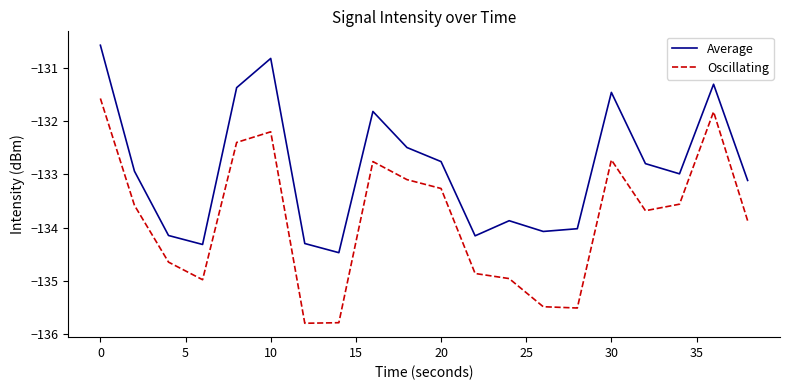

What is the difference between the maximum and minimum values in the Oscillating series?

4.2